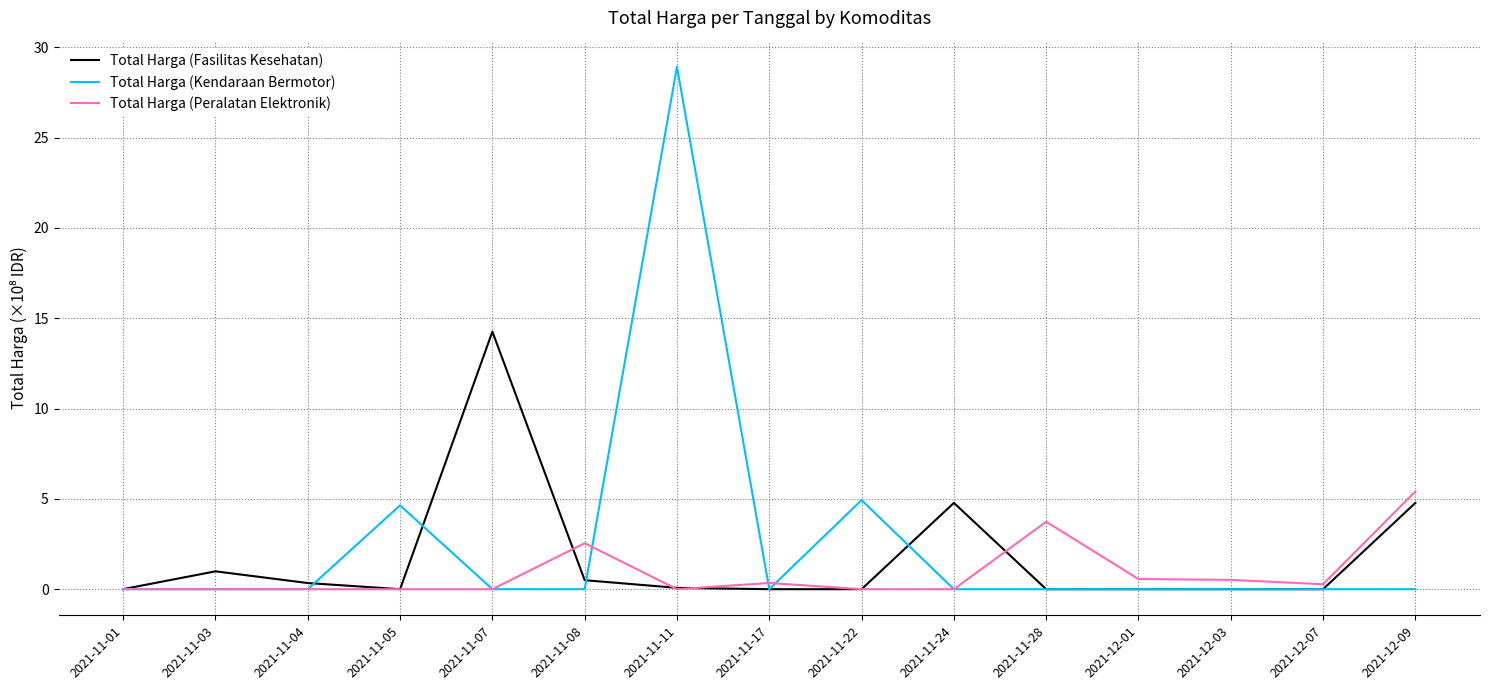

The Total Harga (Kendaraan Bermotor) series shows 4.6 at 2021-11-05. True or false?

True